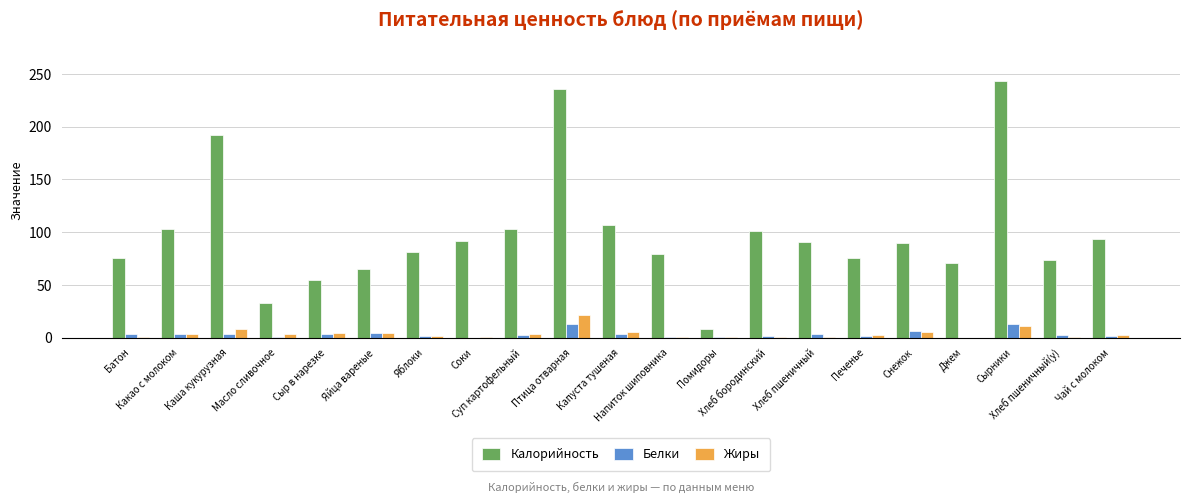

Are the bars grouped side by side (vs. stacked)?

Yes